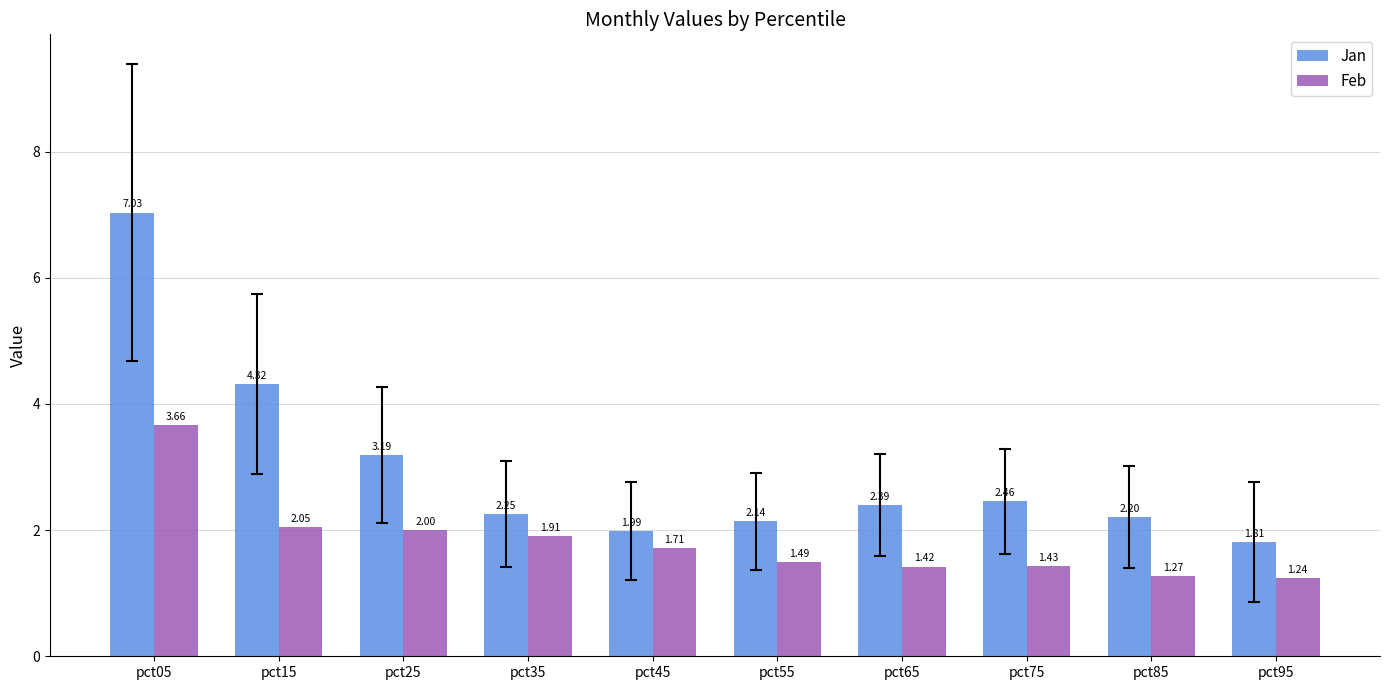

At which category is the sum across all series the highest?

pct05